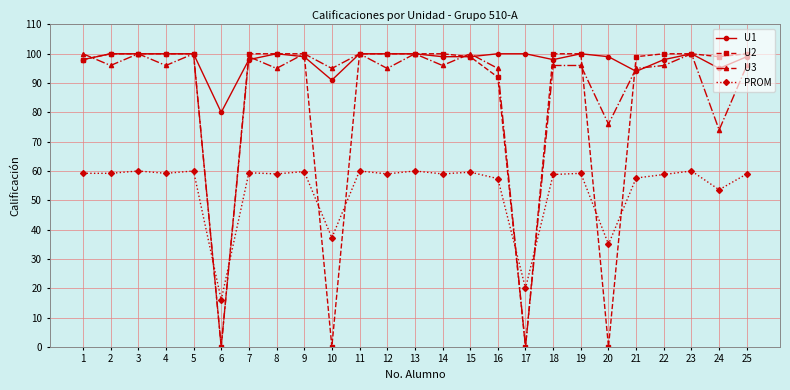

What is the approximate value of U1 at 14?

99.0